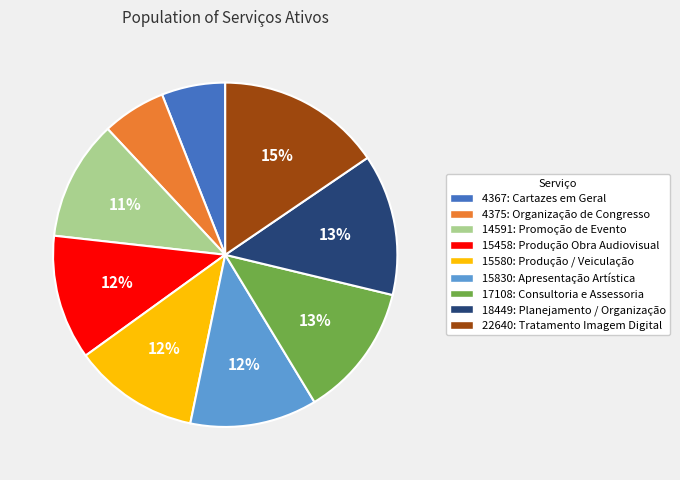

Which category has the biggest portion of the pie?

22640: Tratamento Imagem Digital